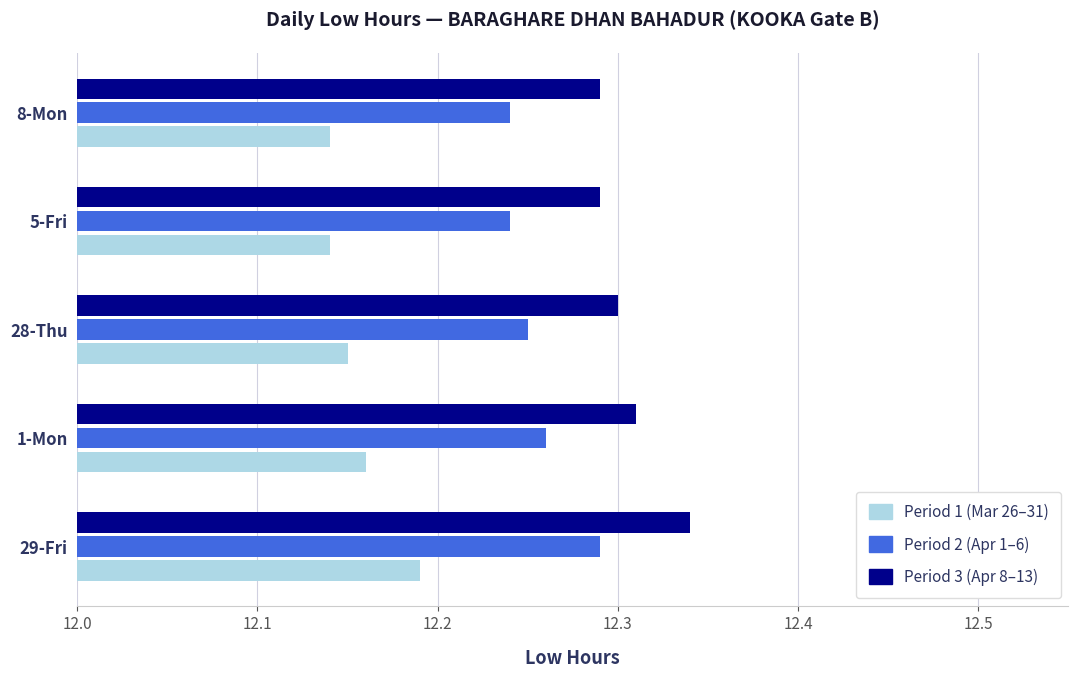

At which label does Period 3 (Apr 8–13) reach its peak?

29-Fri